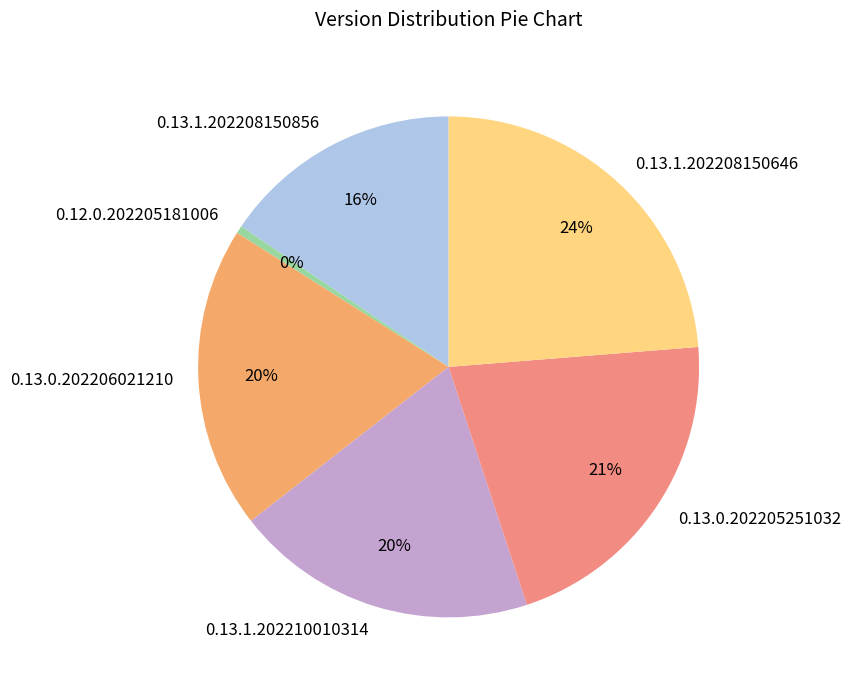

Count the number of slices in the pie.

6